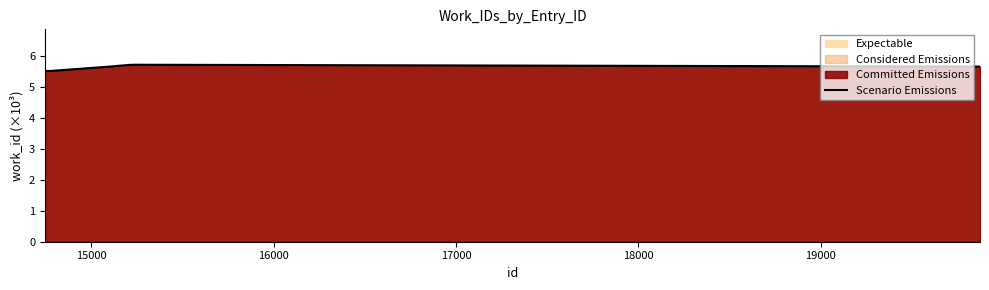

What is the minimum value shown in the chart?

5.5